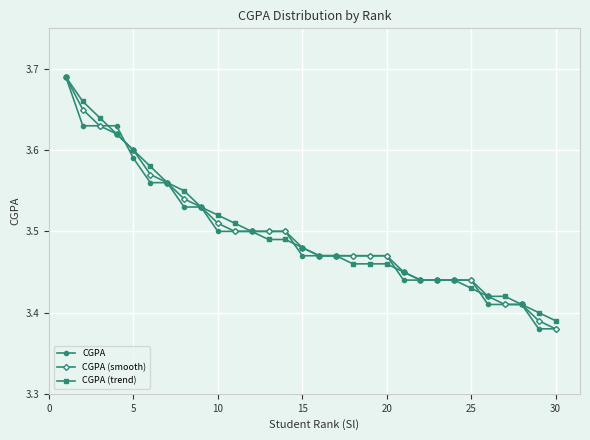

Count the CGPA (smooth) values in the range 3 to 4.

30